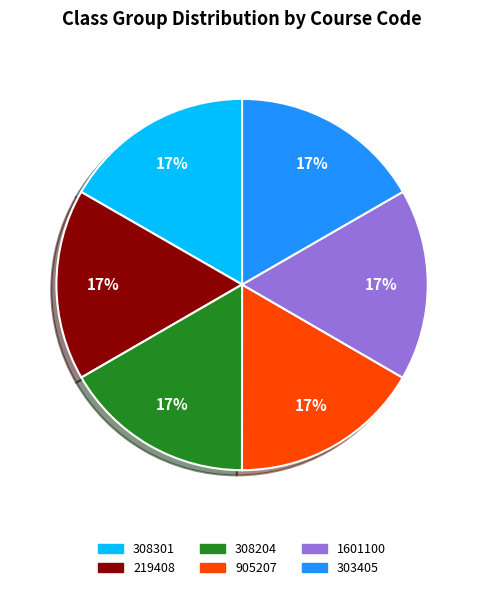

Does 303405 represent more than half of the total?

No